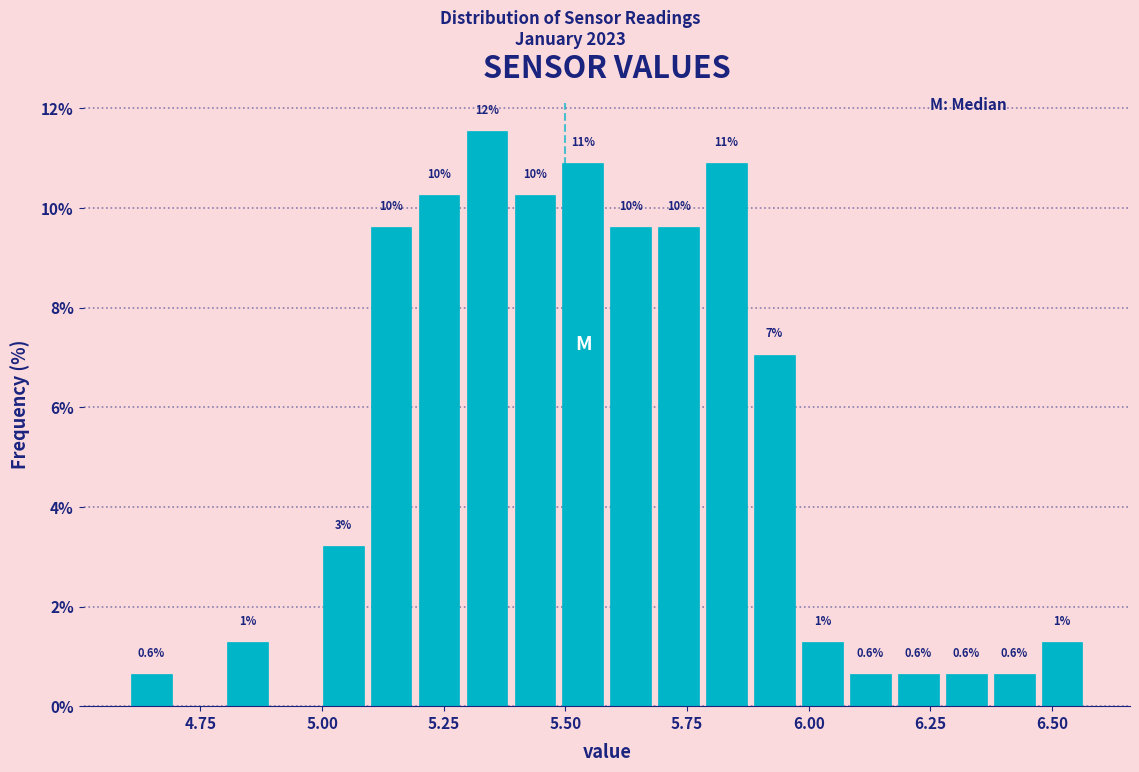

Around what value on the x-axis is the tallest bar? Give the approximate position of its centre, as read against the axis.

5.35